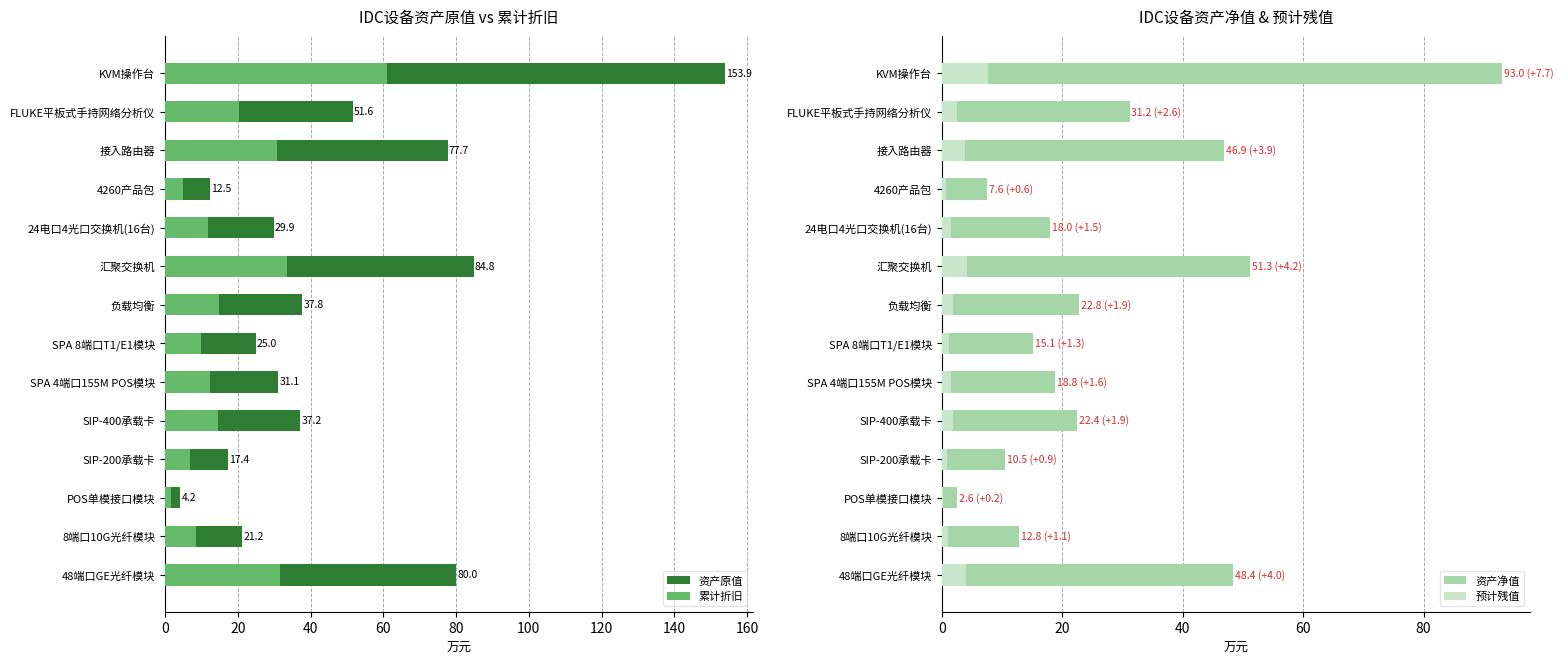

What is the difference between the highest and lowest values at KVM操作台?

146.2